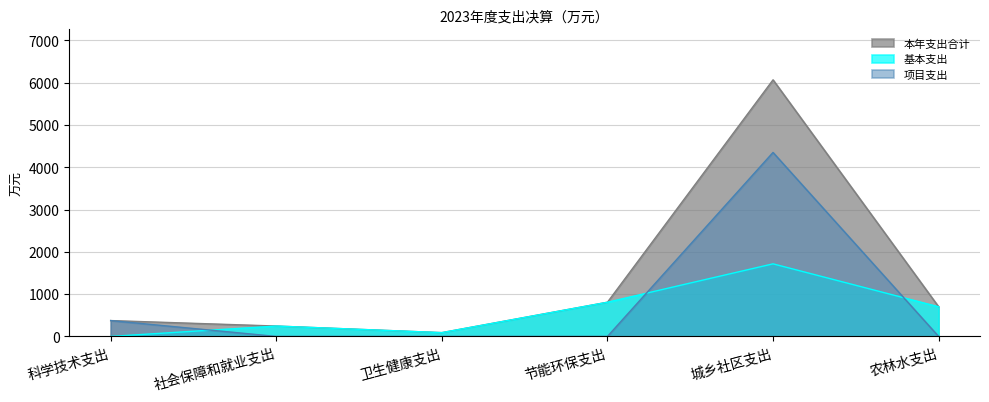

At which category does 基本支出 reach its first local peak?

社会保障和就业支出